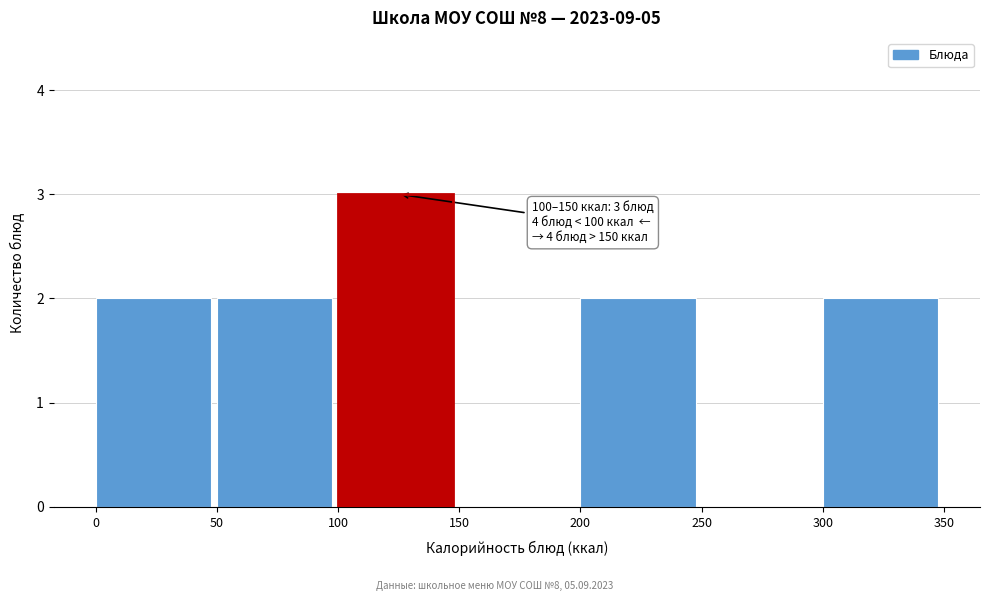

Which range on the x-axis has the tallest bar?

100 to 150